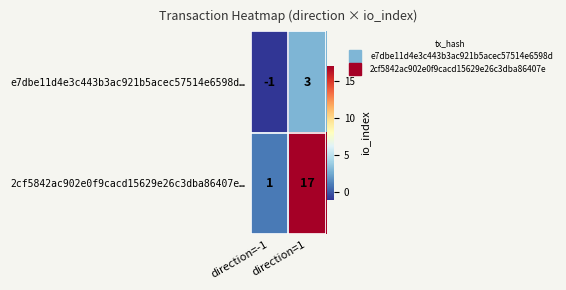

Rank the series by their maximum value, from lowest to highest.

e7dbe11d4e3c443b3ac921b5acec57514e6598d…, 2cf5842ac902e0f9cacd15629e26c3dba86407e…